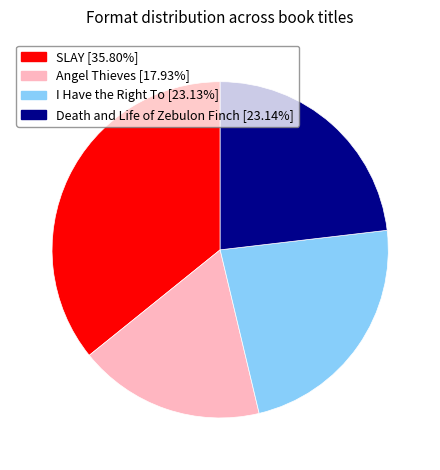

Is there a majority slice in this chart?

No